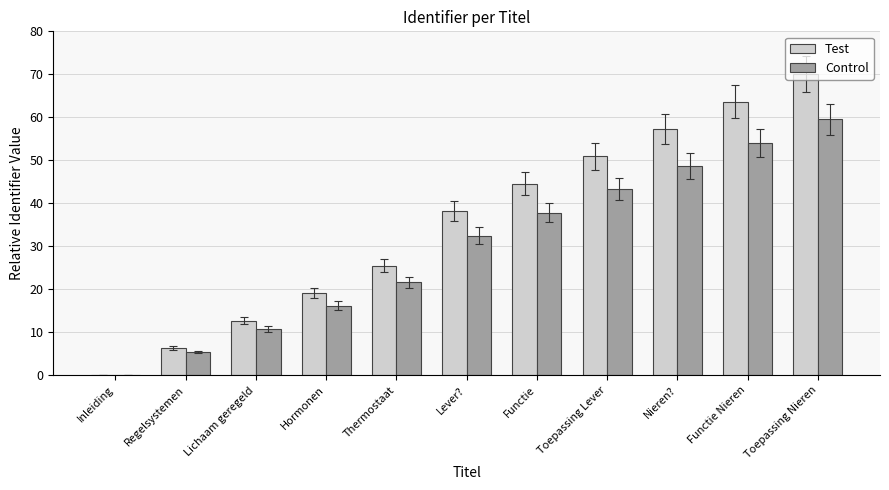

Reading right to left, transcribe all the data shown in this chart.

Test: Toepassing Nieren=70.0	Functie Nieren=63.6	Nieren?=57.3	Toepassing Lever=50.9	Functie=44.5	Lever?=38.2	Thermostaat=25.5	Hormonen=19.1	Lichaam geregeld=12.7	Regelsystemen=6.4	Inleiding=0.0
Control: Toepassing Nieren=59.5	Functie Nieren=54.1	Nieren?=48.7	Toepassing Lever=43.3	Functie=37.9	Lever?=32.5	Thermostaat=21.6	Hormonen=16.2	Lichaam geregeld=10.8	Regelsystemen=5.4	Inleiding=0.0